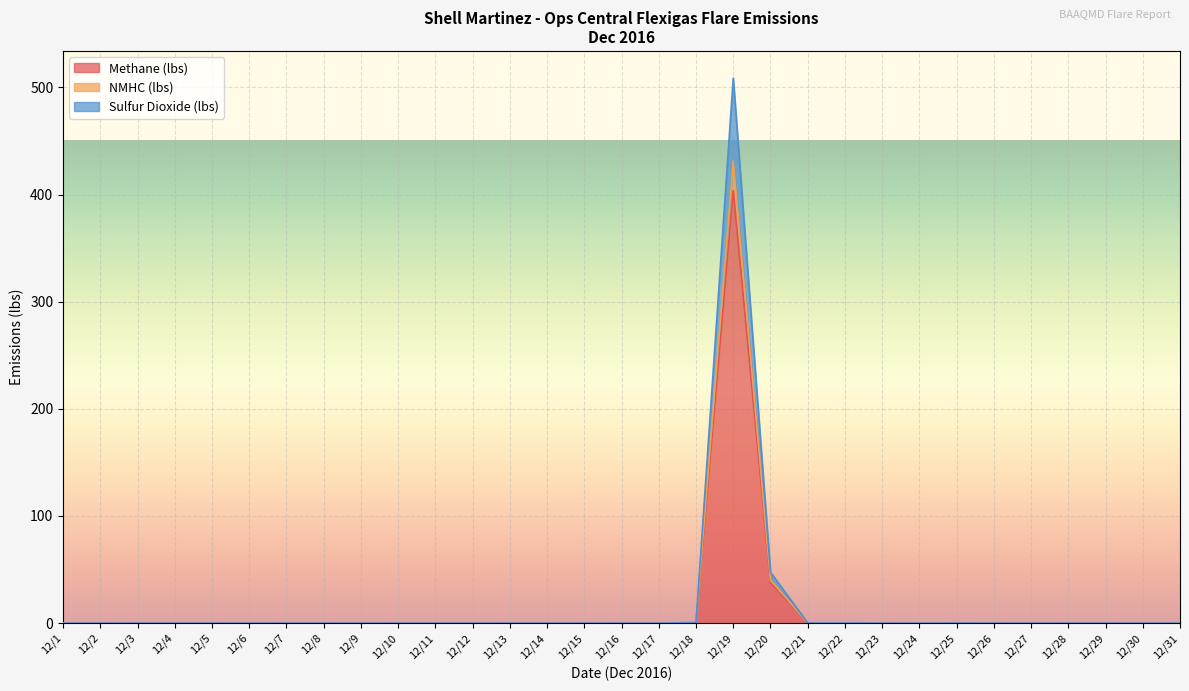

At 12/5, list the series in order from largest to smallest.

Methane (lbs), NMHC (lbs), Sulfur Dioxide (lbs)